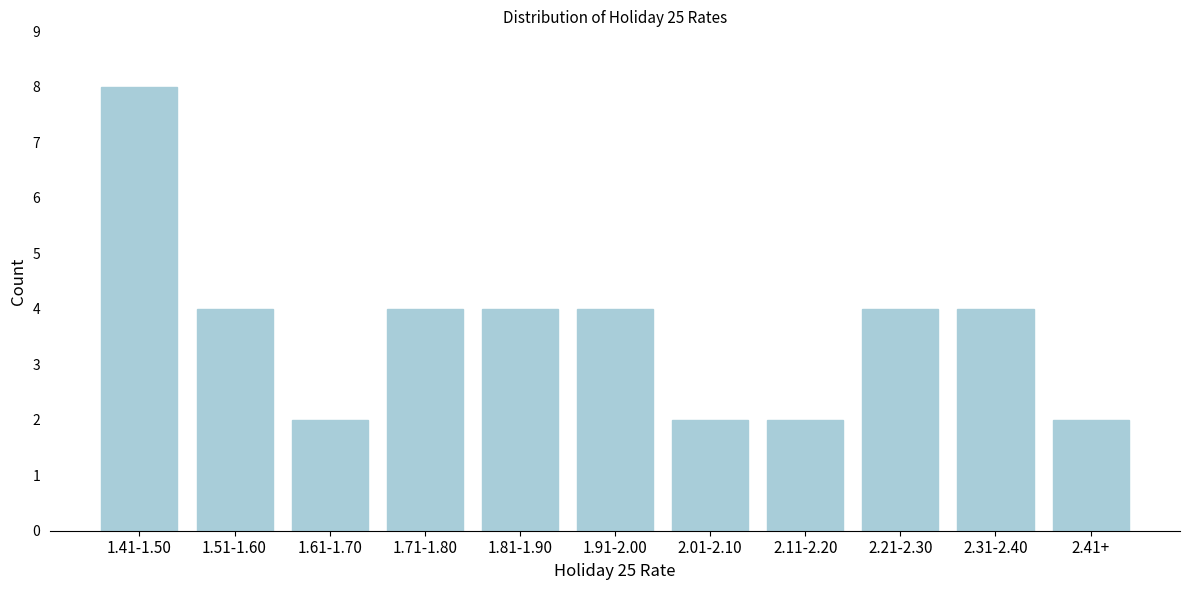

Reading left to right, what are all the values shown in this chart?

8	4	2	4	4	4	2	2	4	4	2